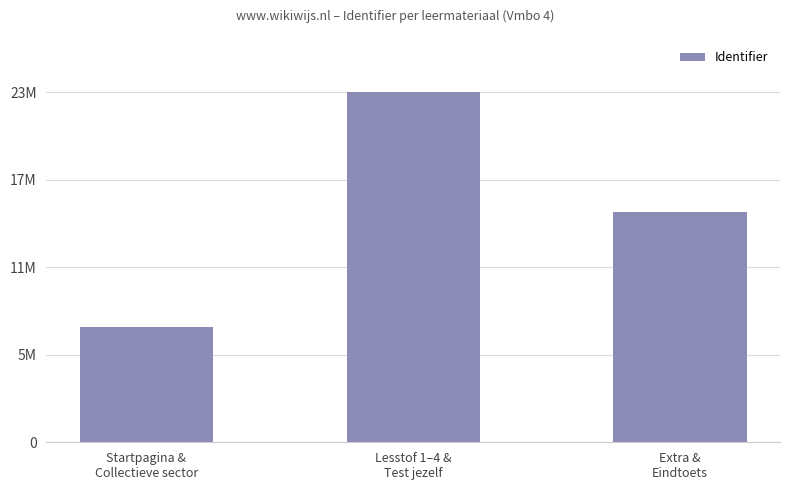

Are the bars horizontal?

No